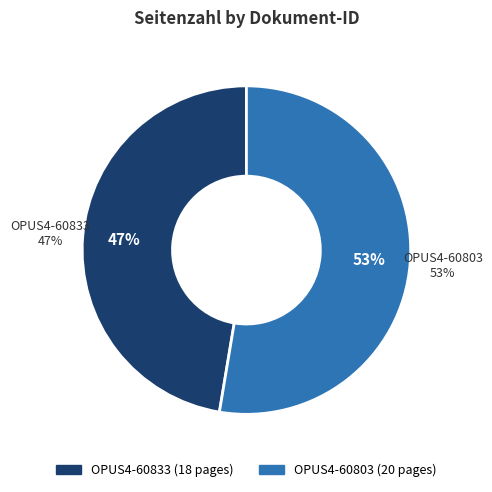

True or false: OPUS4-60803 accounts for 53% of the total.

True